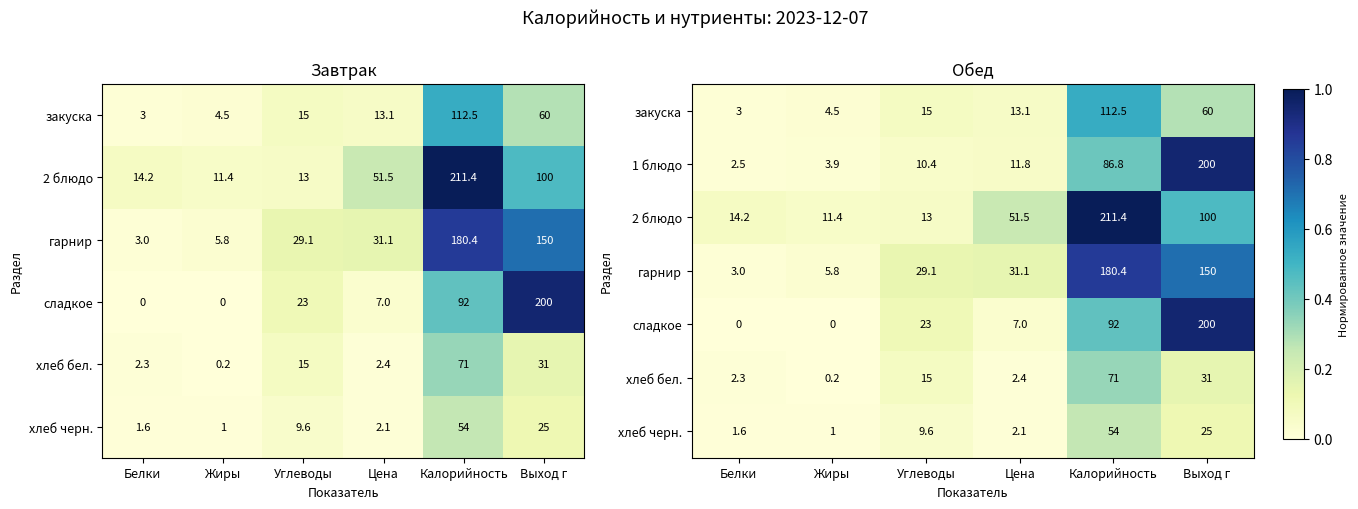

Rank the categories by 1 блюдо value from lowest to highest.

Белки, Жиры, Углеводы, Цена, Калорийность, Выход г